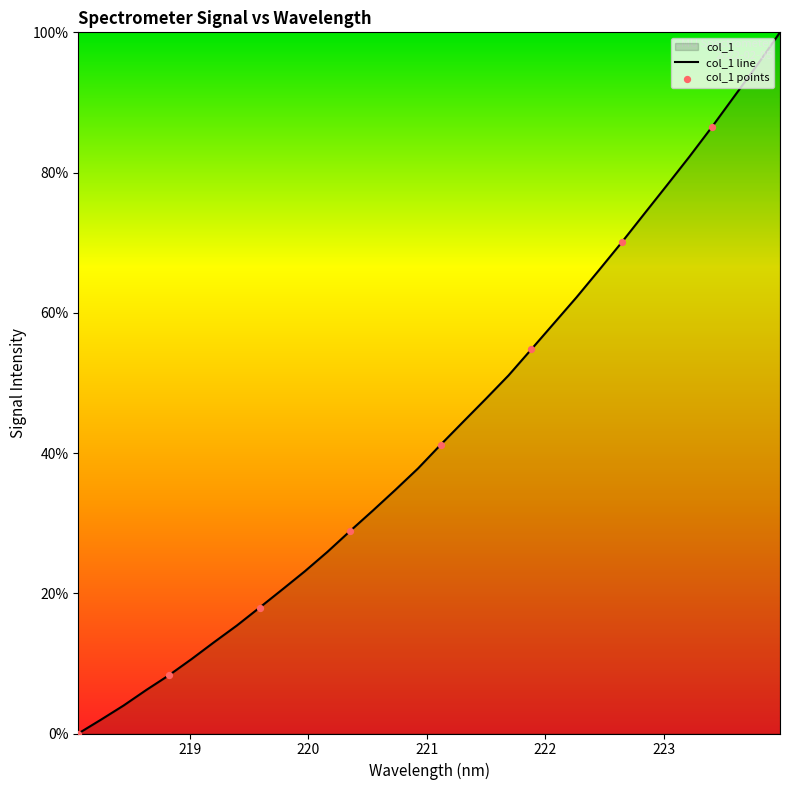

Approximately how many times larger is the value at 223.5987 compared to 223.2172?

1.1